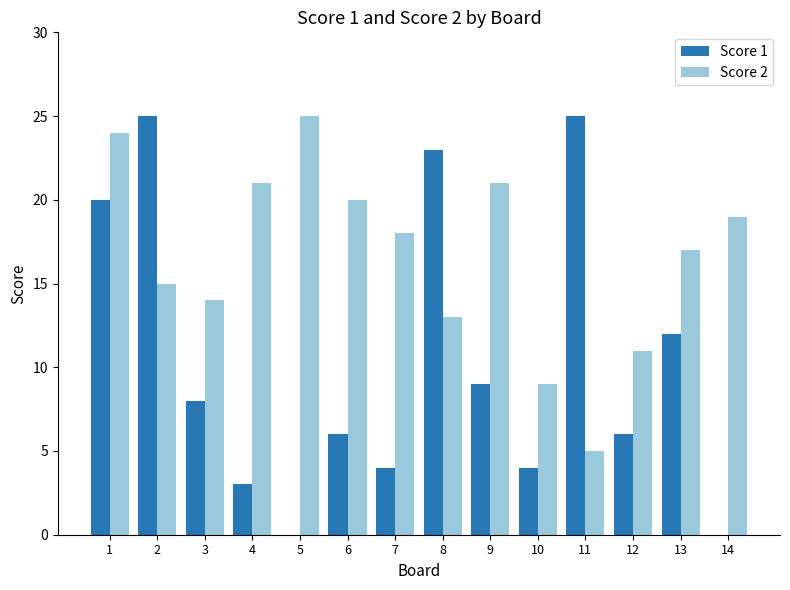

Between 3 and 6, which series saw the biggest shift?

Score 2